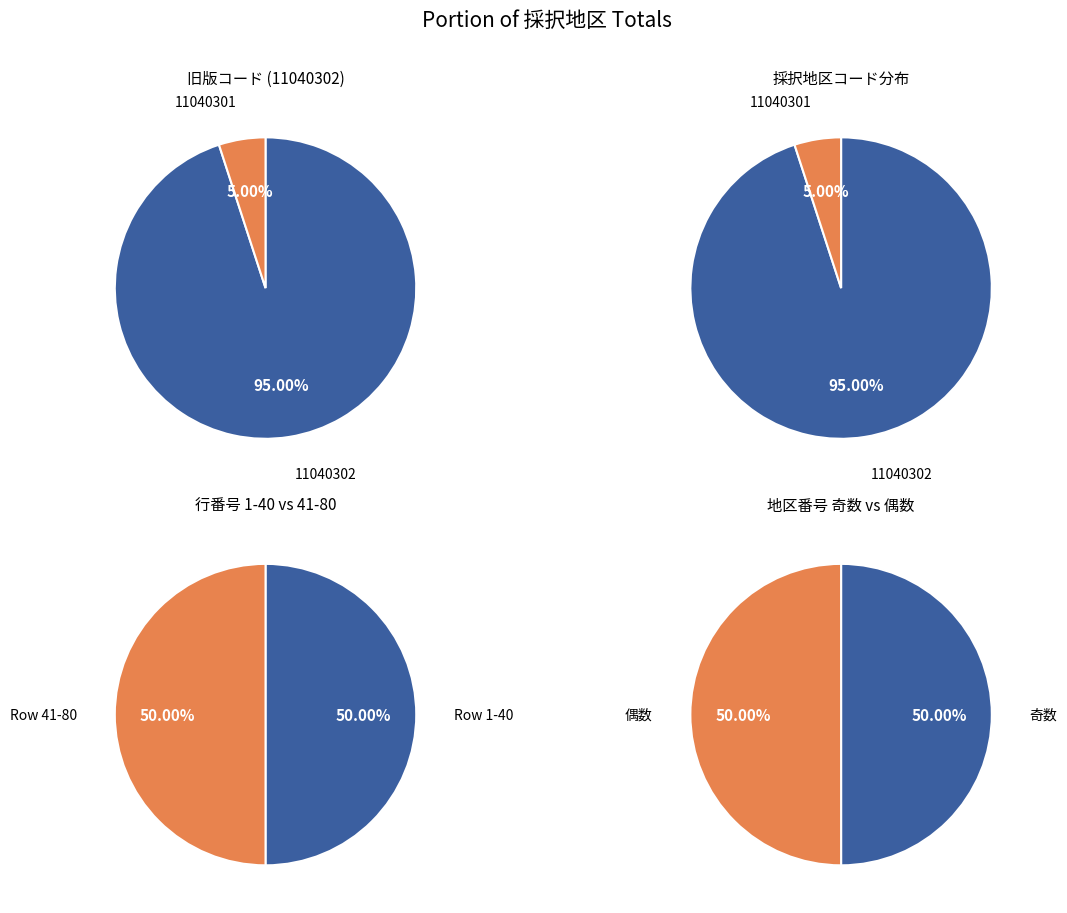

What is the change in value from 11040302 to 11040301?

-36